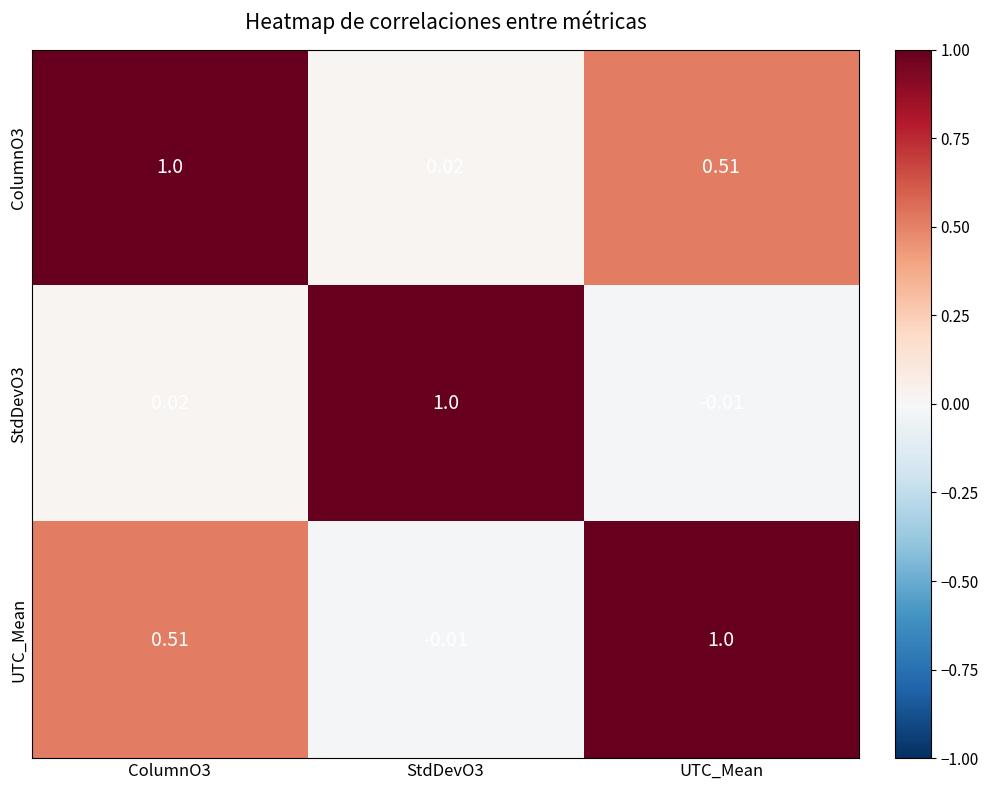

At which label is StdDevO3 closest to 0?

UTC_Mean